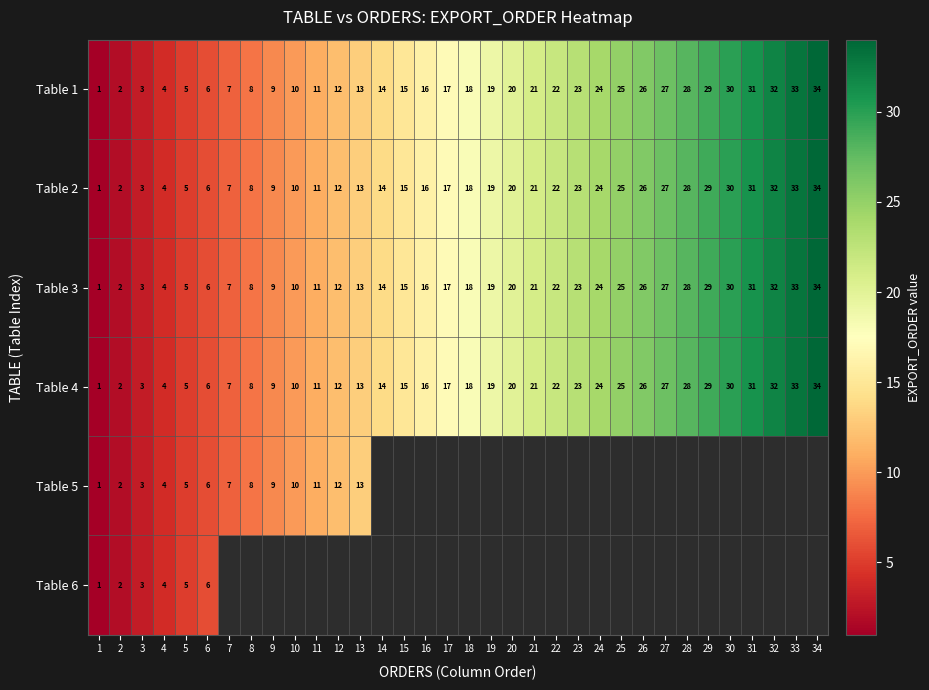

What is the difference between the maximum and second lowest values in the Table 4 series?

32